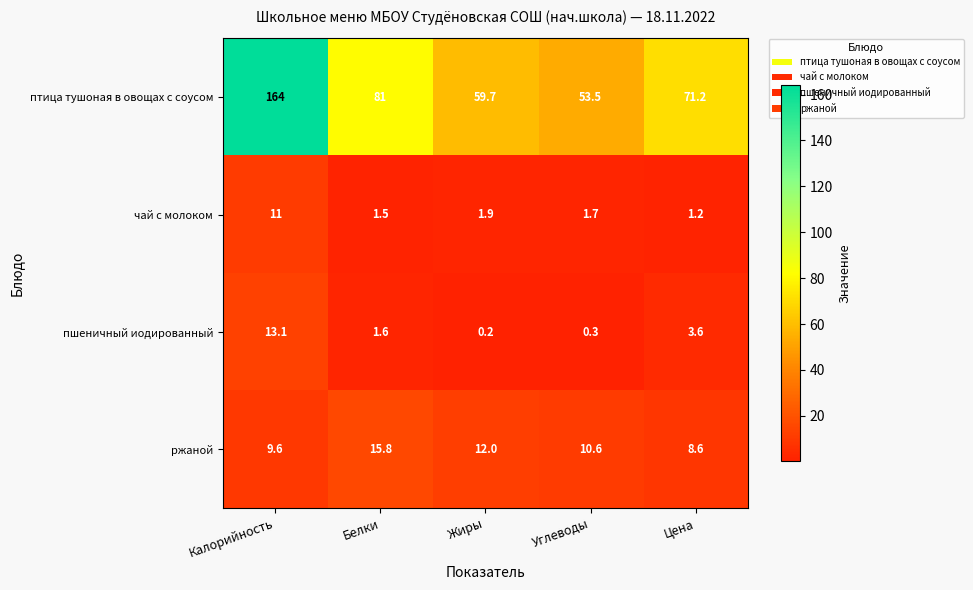

Is it true that птица тушоная в овощах с соусом equals 53.5 at Углеводы?

True